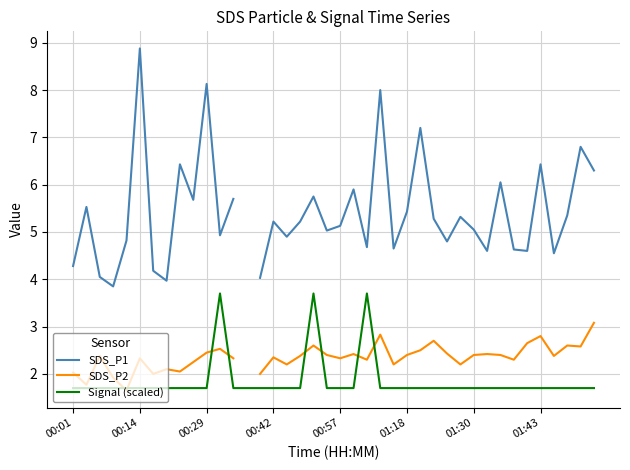

What is the highest value of the Signal (scaled) series?

3.7